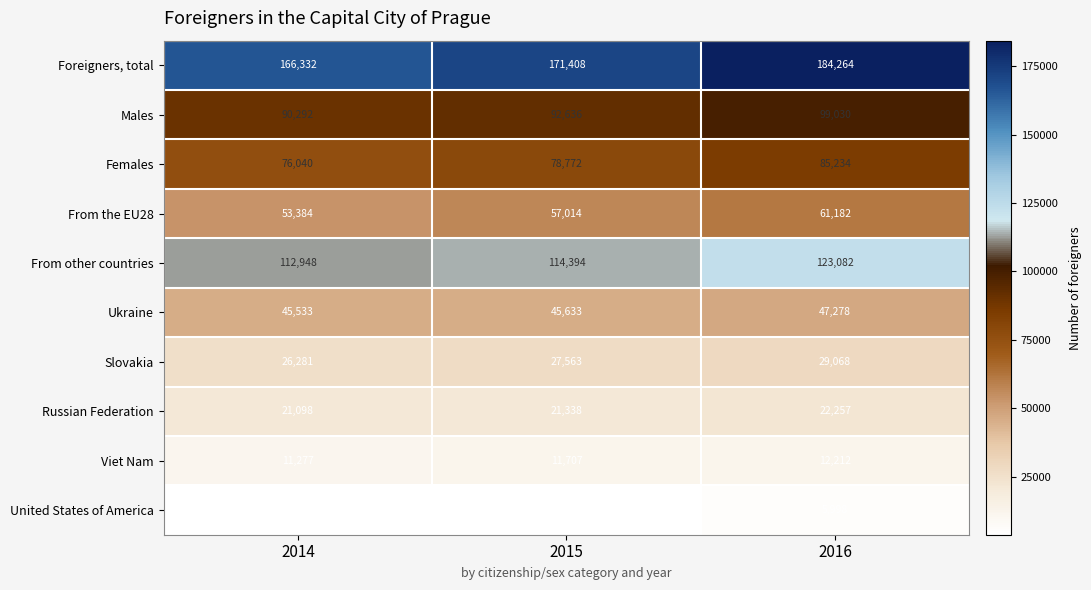

What is the minimum value for Viet Nam?

11277